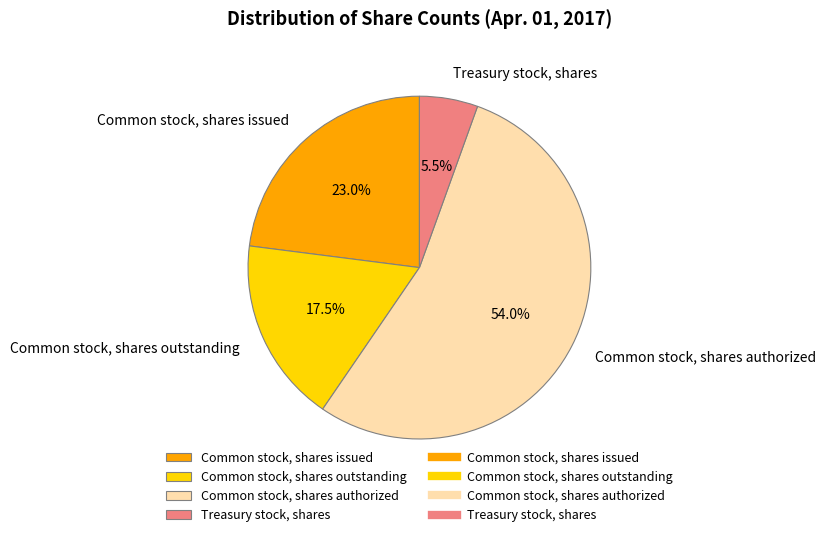

What is the smallest slice in the pie chart?

Treasury stock, shares